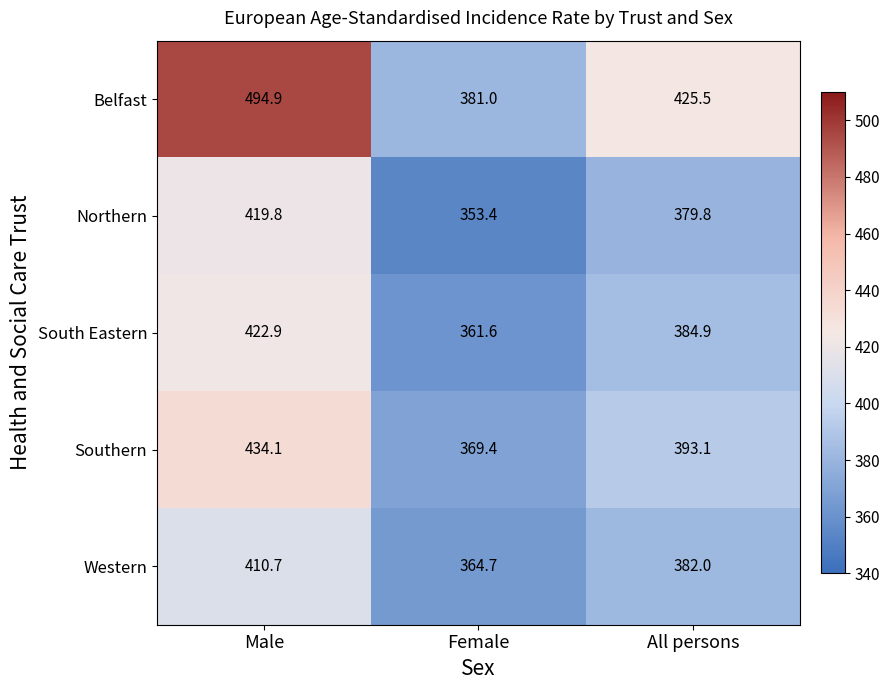

What is the average value of the Belfast series?

433.8